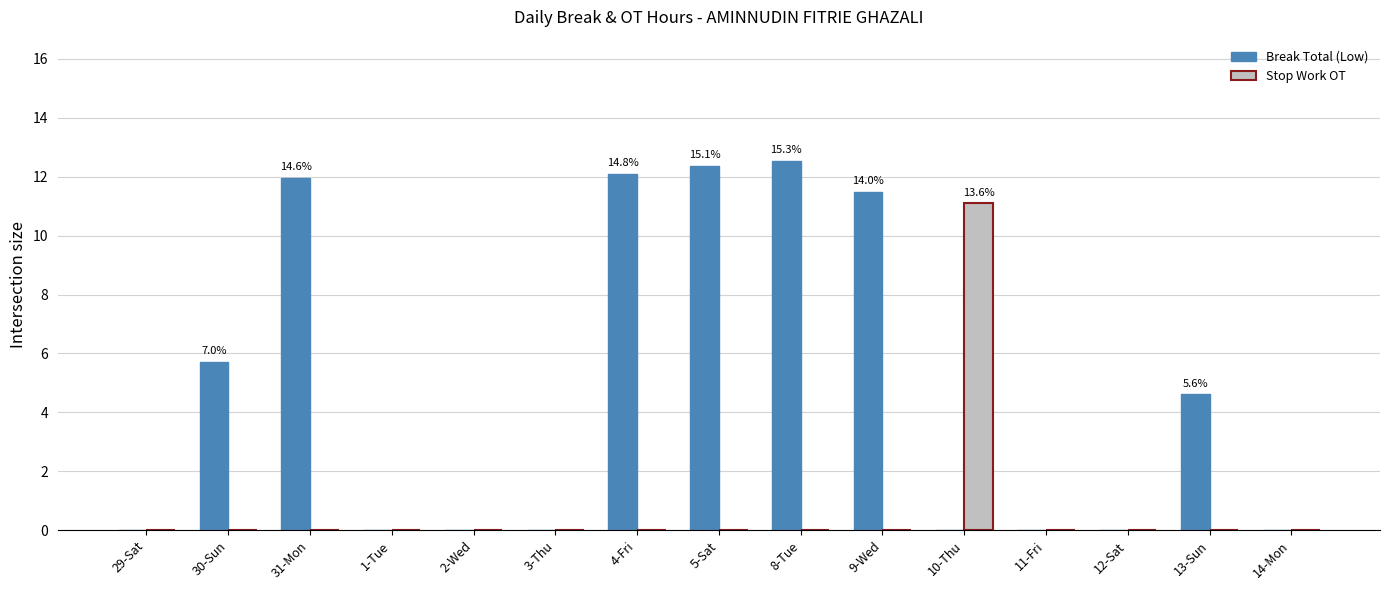

Which category has the highest value in the Stop Work OT series?

10-Thu